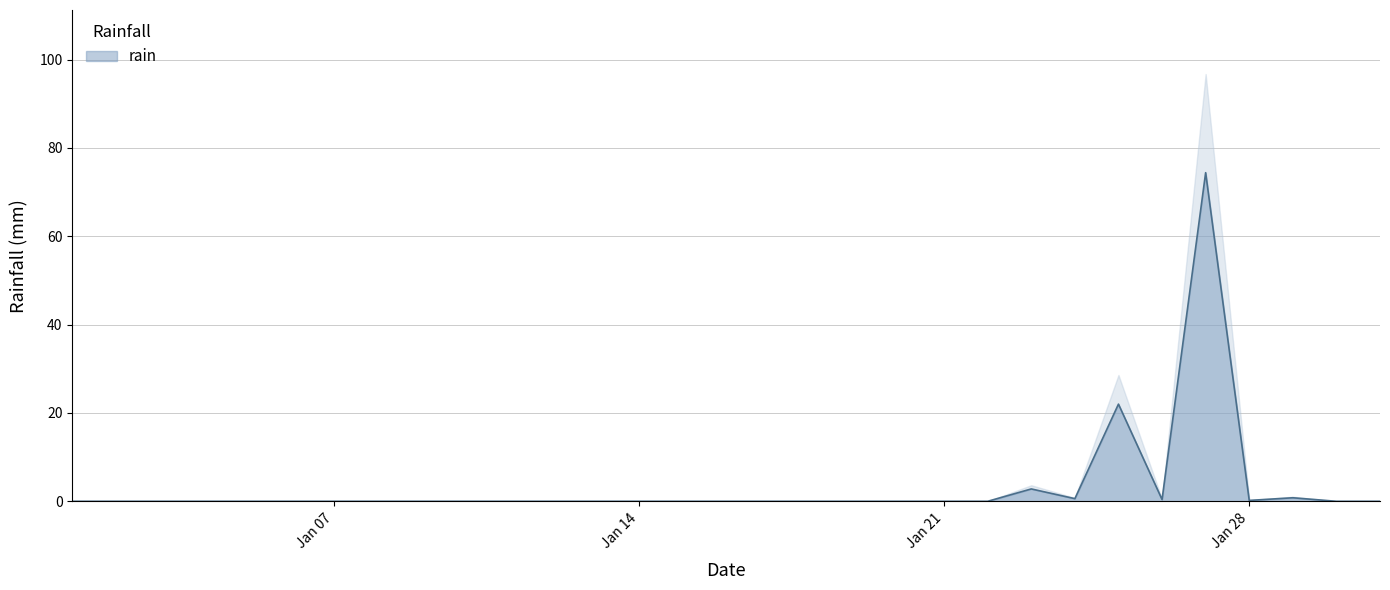

The value at 2013-01-12 is 0.0. True or false?

True